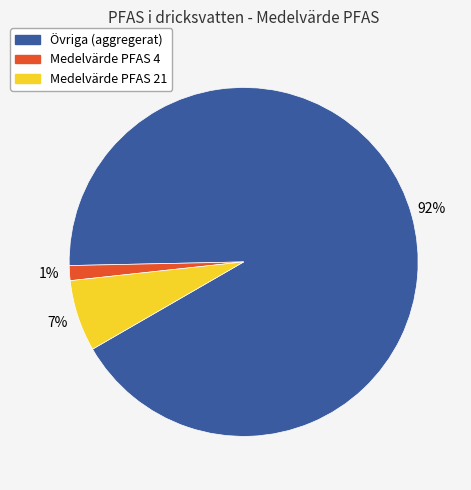

Does any single category account for the majority?

Yes